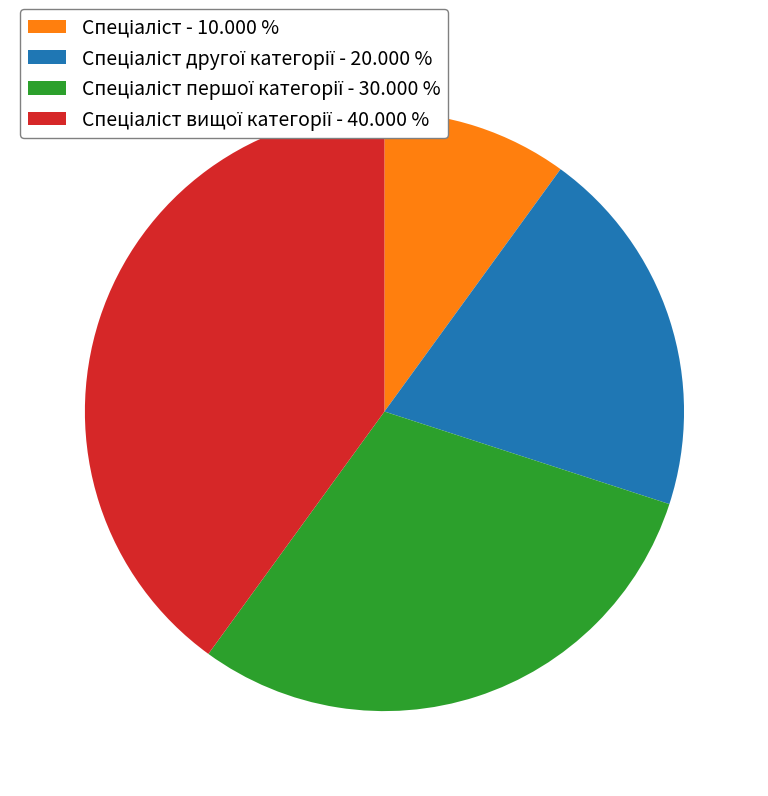

Does any single category account for the majority?

No